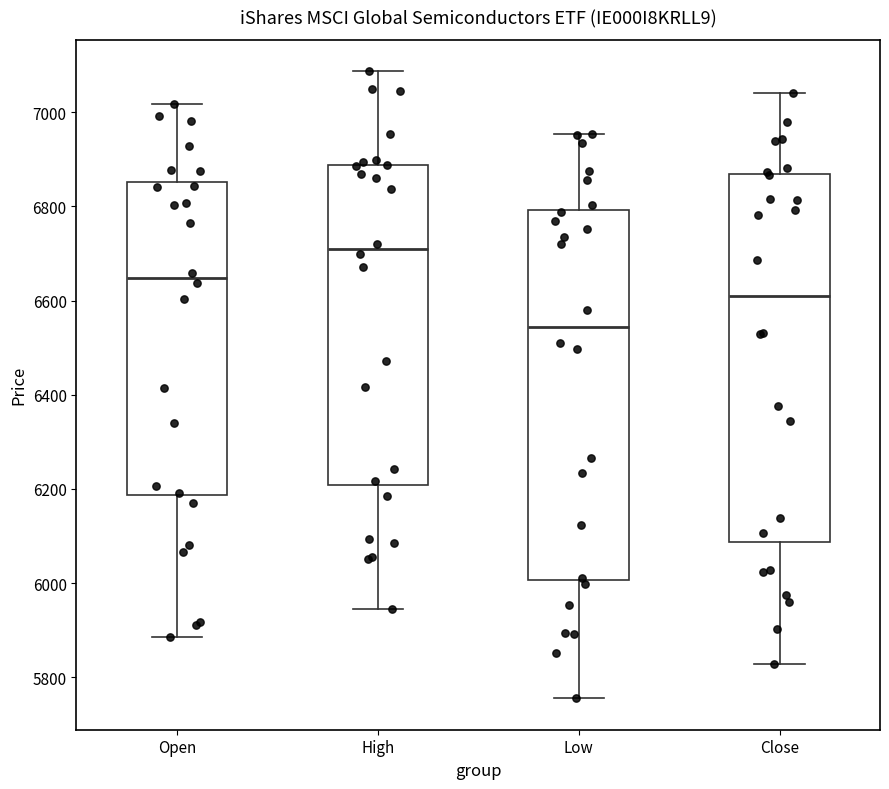

Which box's median line is the highest?

High